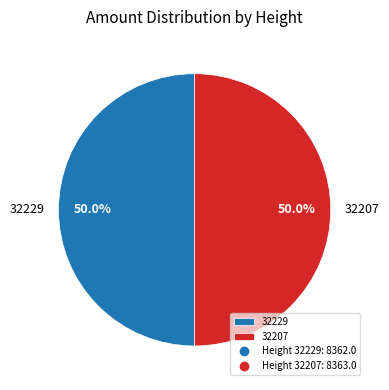

To the nearest percent, what is the average slice percentage?

50%